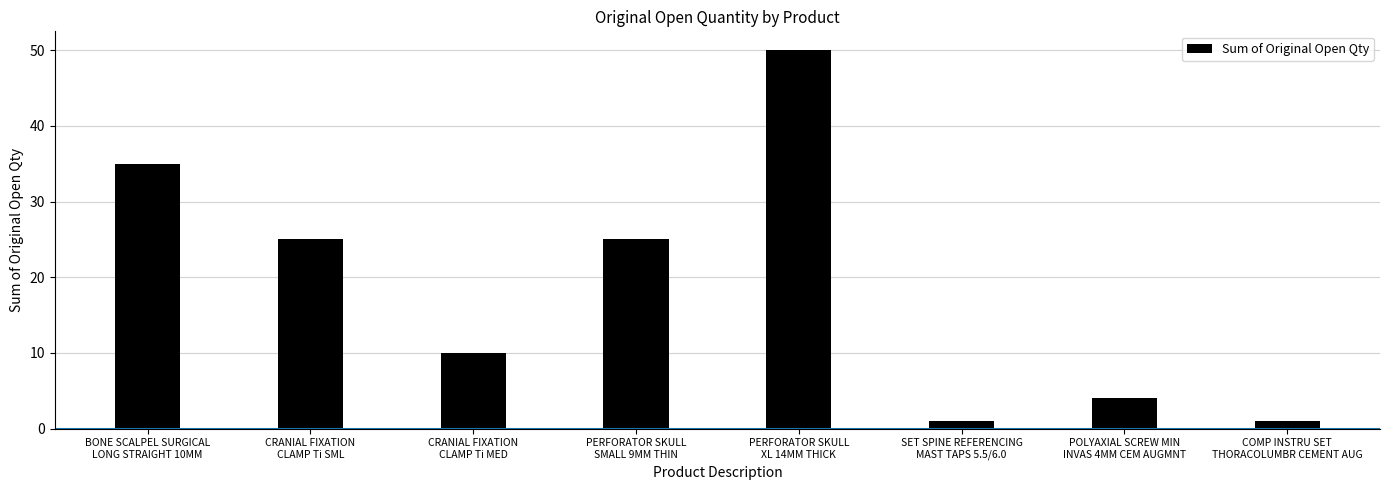

Between CRANIAL FIXATION
CLAMP Ti MED and SET SPINE REFERENCING
MAST TAPS 5.5/6.0, which is larger?

CRANIAL FIXATION
CLAMP Ti MED